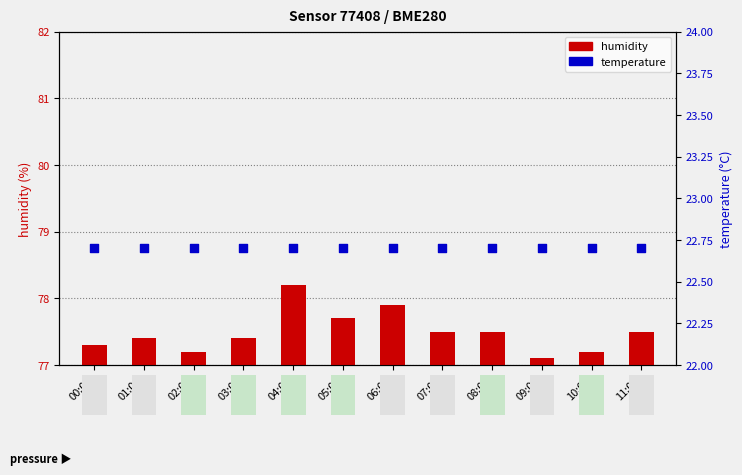

Which series has the largest total across all categories?

humidity